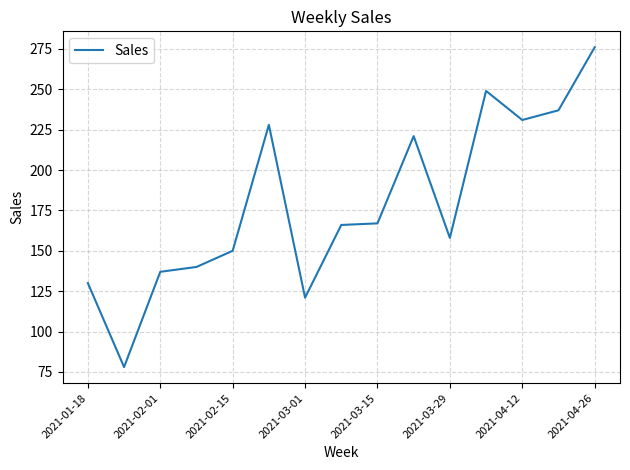

What is the minimum value shown in the chart?

78